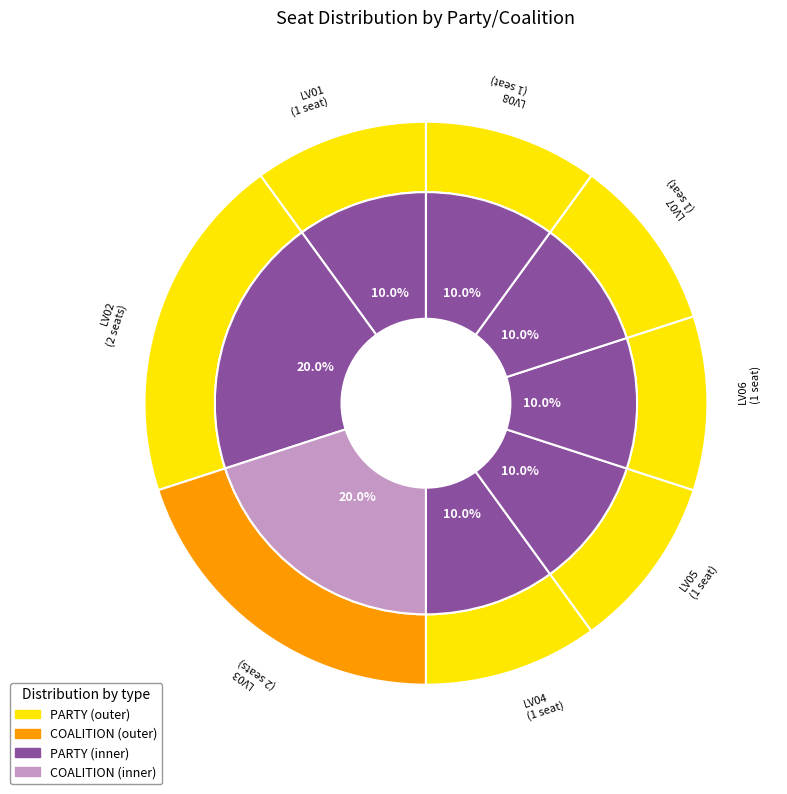

True or false: LV01 accounts for 10% of the total.

True